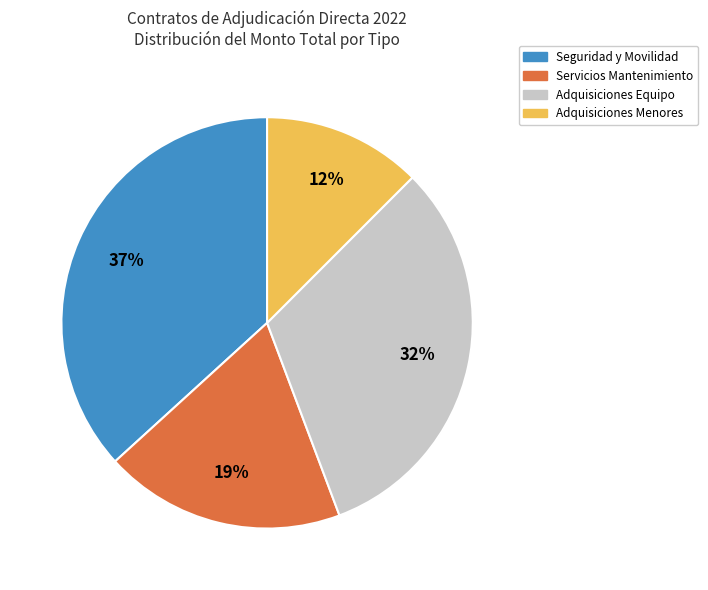

Is it true that Adquisiciones Equipo is 37% of the pie?

False